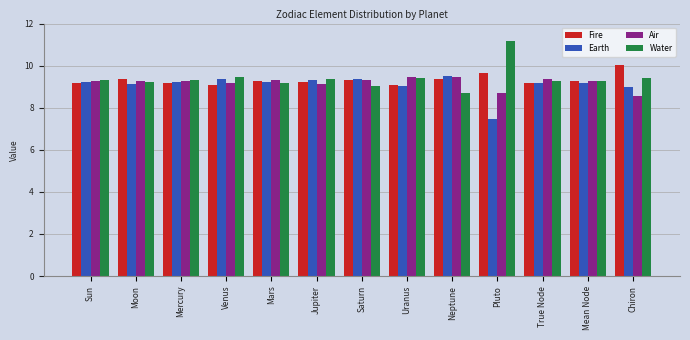

At how many categories does at least one series exceed 9?

13